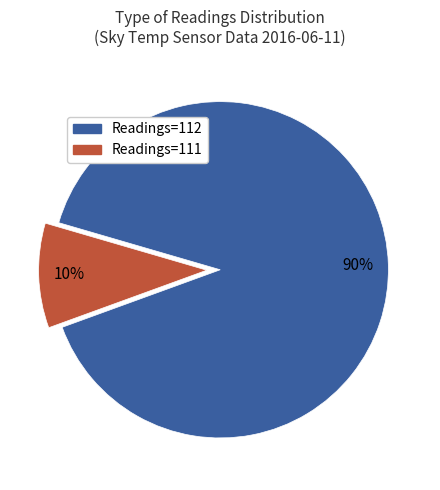

Is there a majority slice in this chart?

Yes